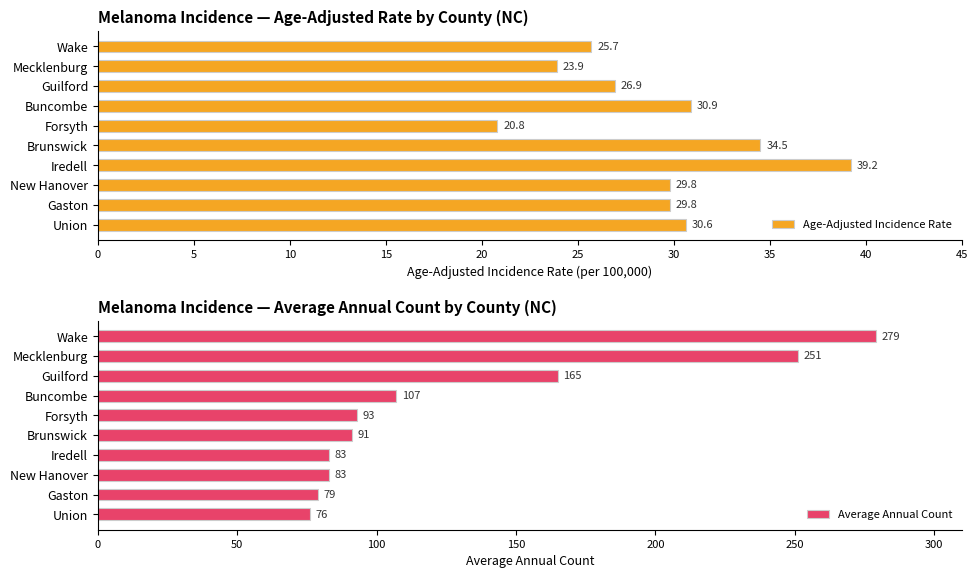

What is the minimum value for Age-Adjusted Incidence Rate?

20.8